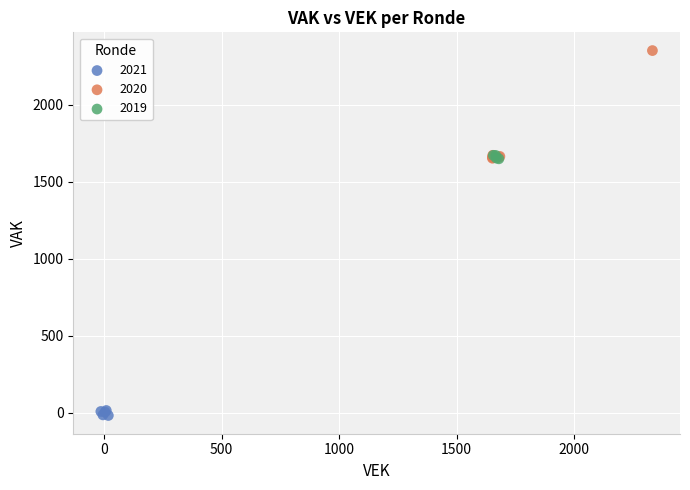

Which series has the largest Y range (max minus min)?

2020